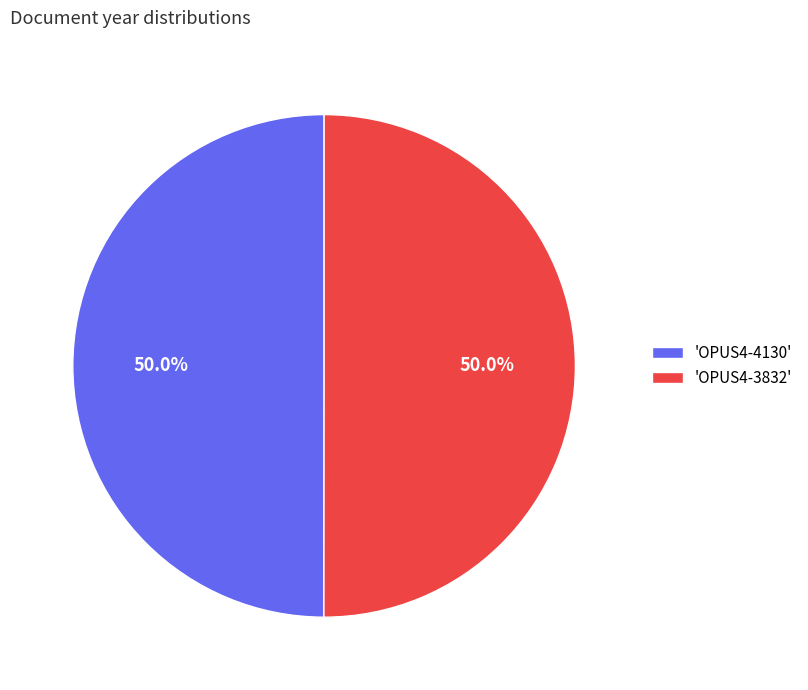

What percentage do 'OPUS4-3832' and 'OPUS4-4130' together represent?

100.0%